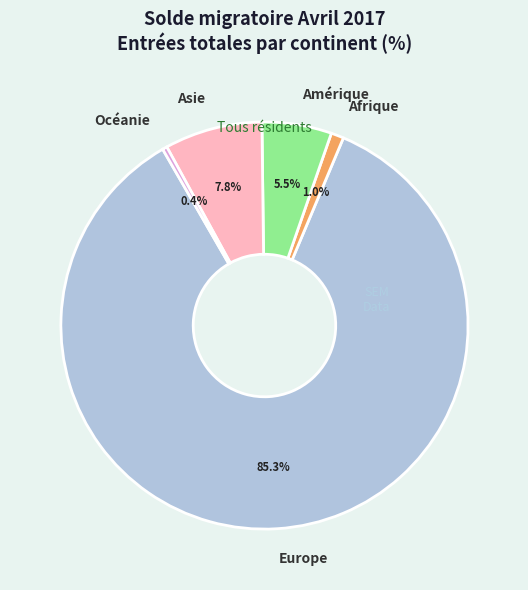

Is there a majority slice in this chart?

Yes